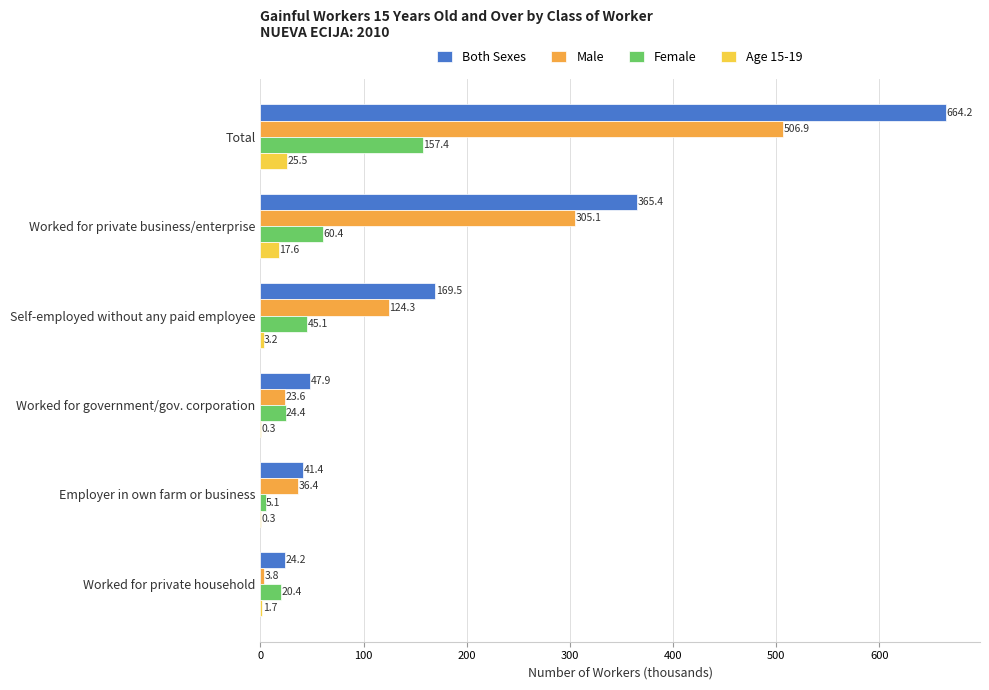

Which label corresponds to the largest value in the chart?

Total